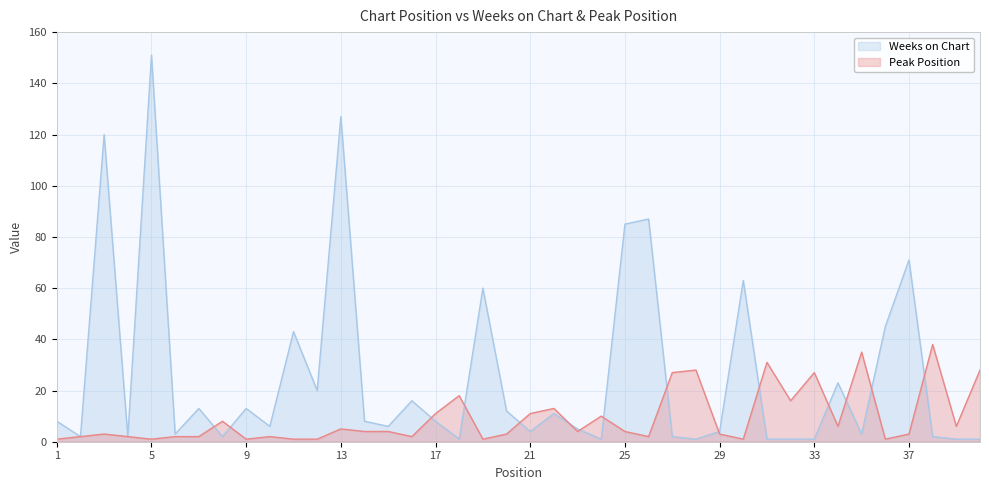

What are all the series names shown in the legend?

Weeks on Chart, Peak Position